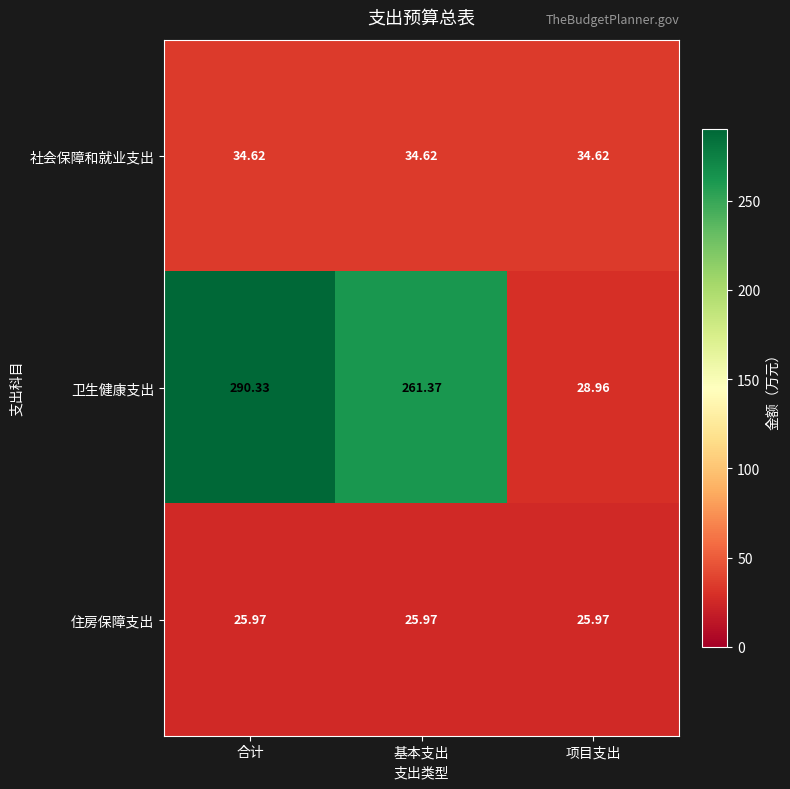

What is the difference between the highest and lowest values at 基本支出?

235.4